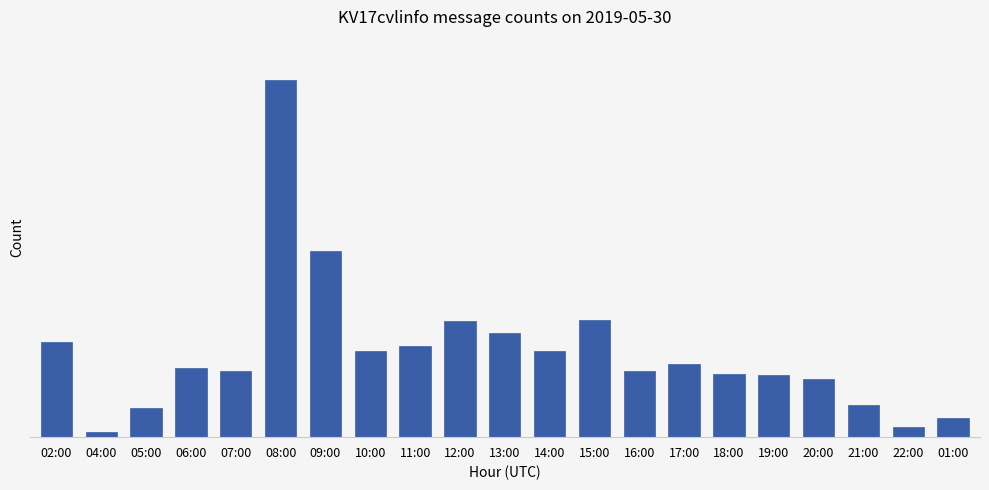

Between 22:00 and 20:00, which is larger?

20:00